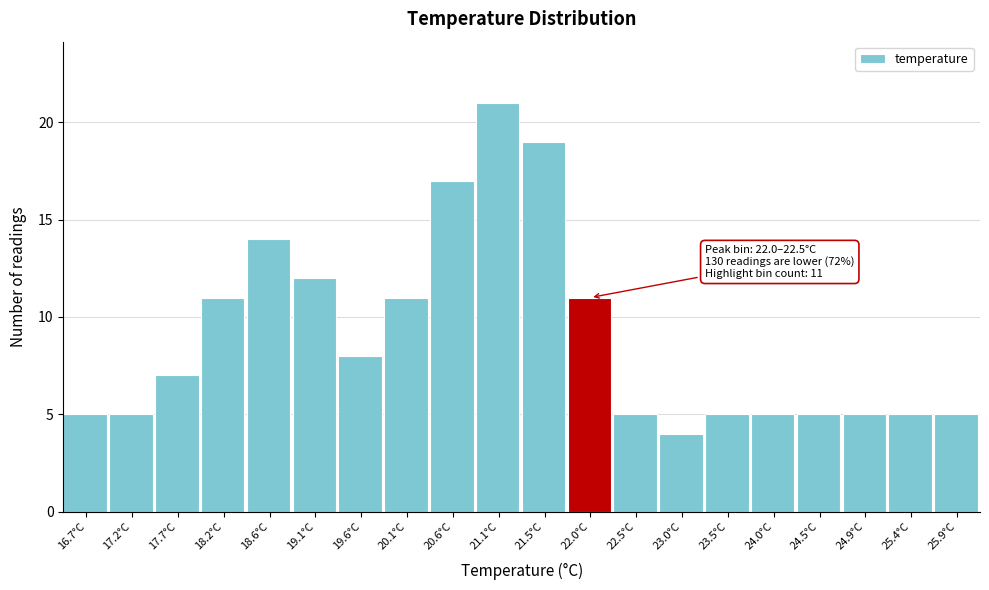

Reading left to right, list all the values displayed in this chart.

16.7°C=5	17.2°C=5	17.7°C=7	18.2°C=11	18.6°C=14	19.1°C=12	19.6°C=8	20.1°C=11	20.6°C=17	21.1°C=21	21.5°C=19	22.0°C=11	22.5°C=5	23.0°C=4	23.5°C=5	24.0°C=5	24.5°C=5	24.9°C=5	25.4°C=5	25.9°C=5